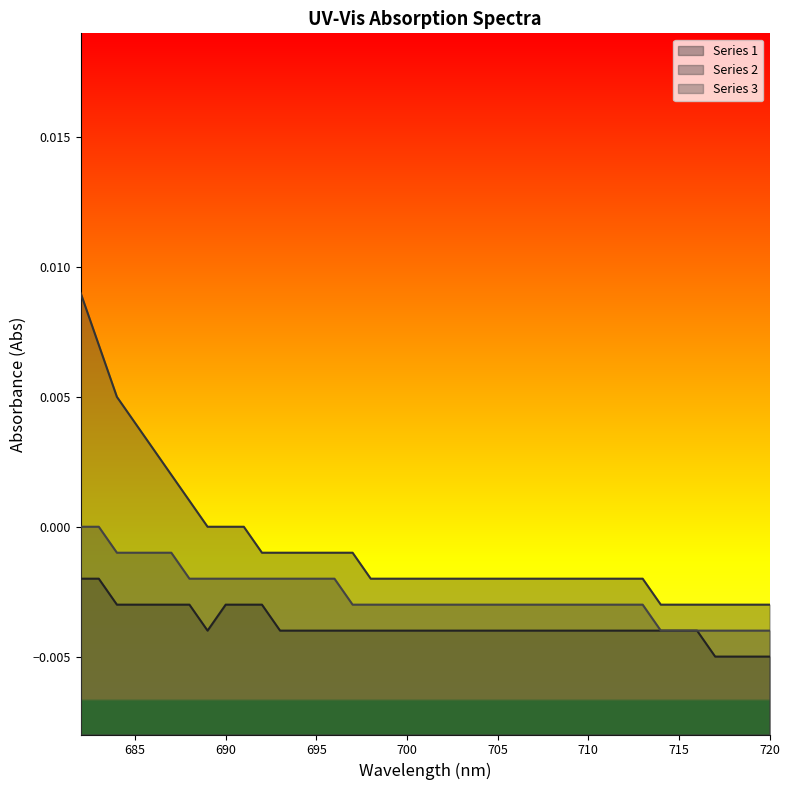

Between 686 and 700, which is larger?

686